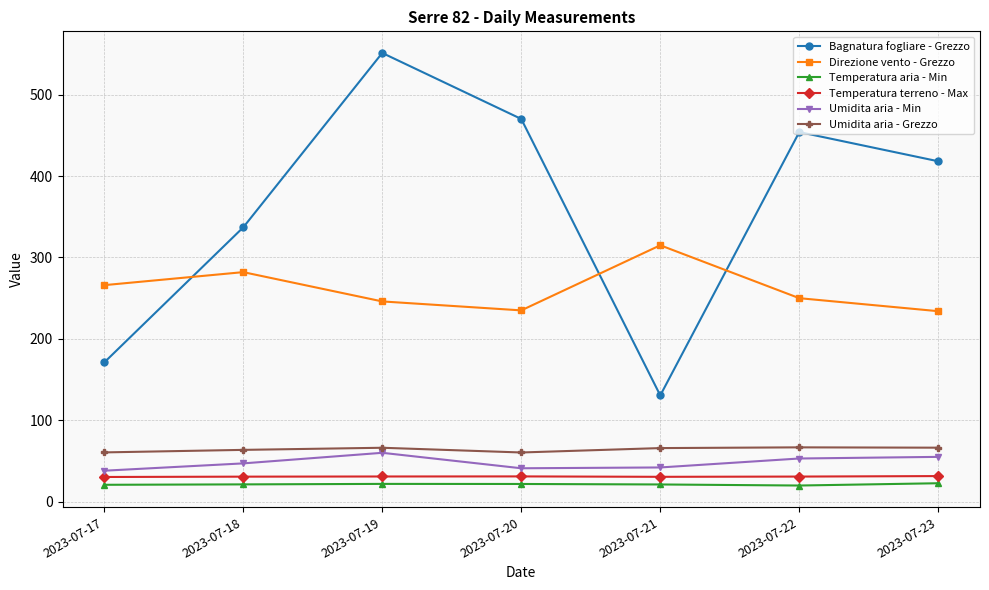

At which label does Umidita aria - Grezzo first exceed 65?

2023-07-19